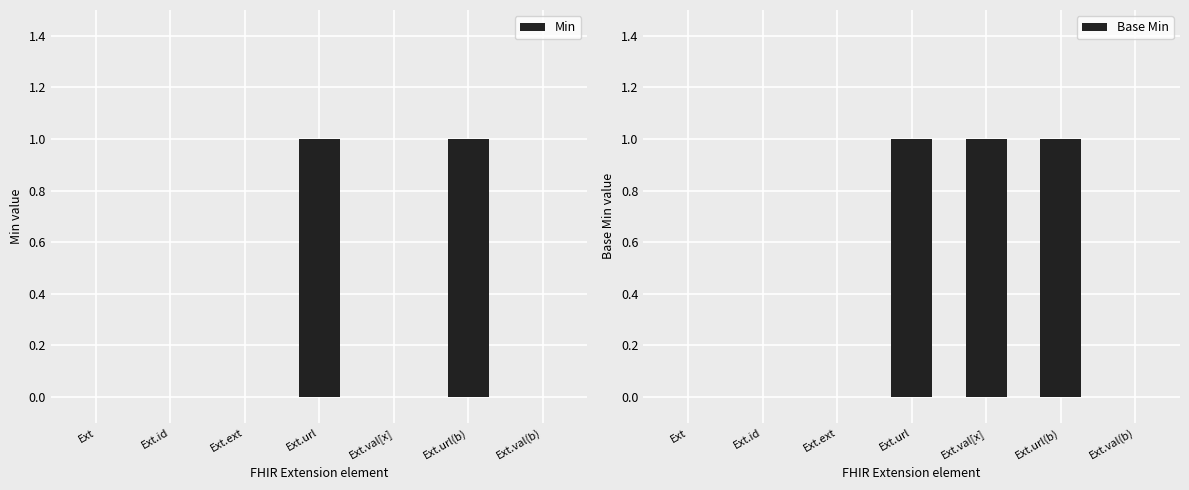

Rank the series by their average value, from highest to lowest.

Base Min, Min